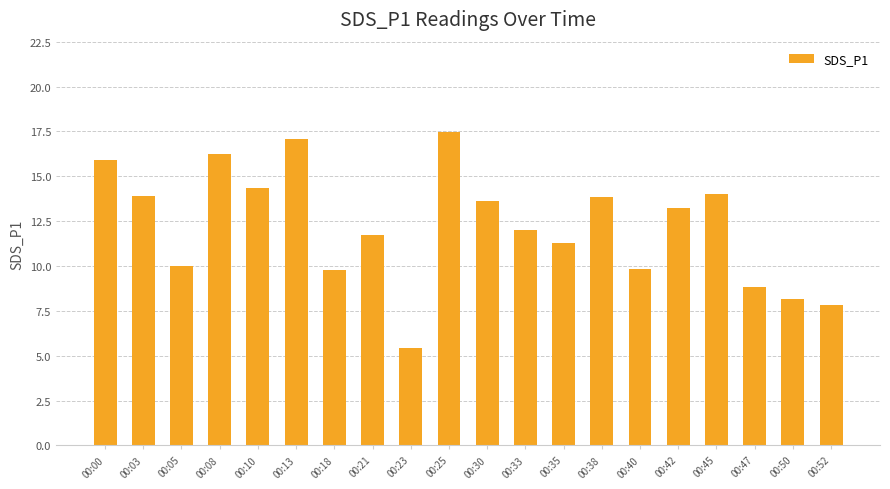

What is the sum of all values?

244.5